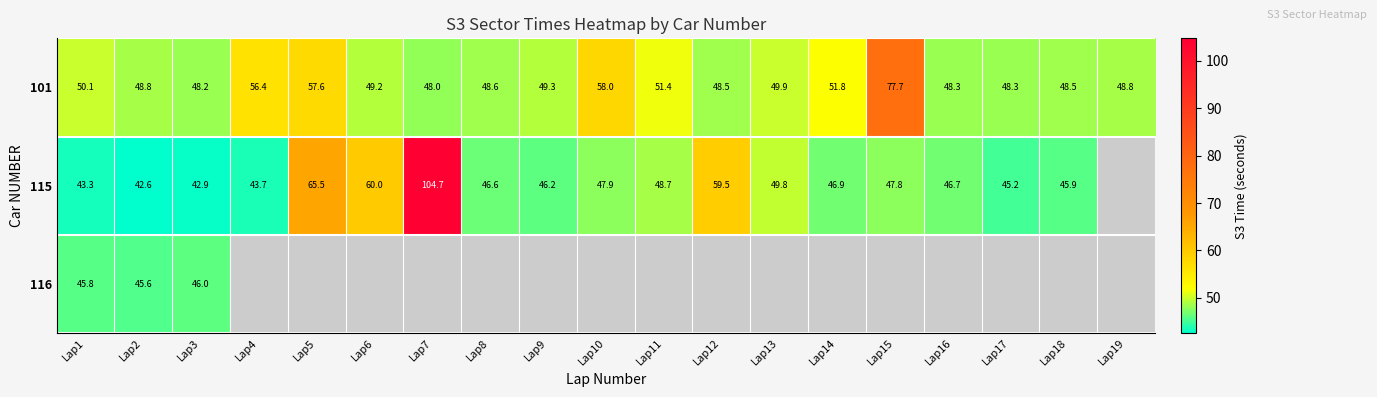

Is the value of 101 at Lap9 greater than the value of 115 at Lap2?

Yes